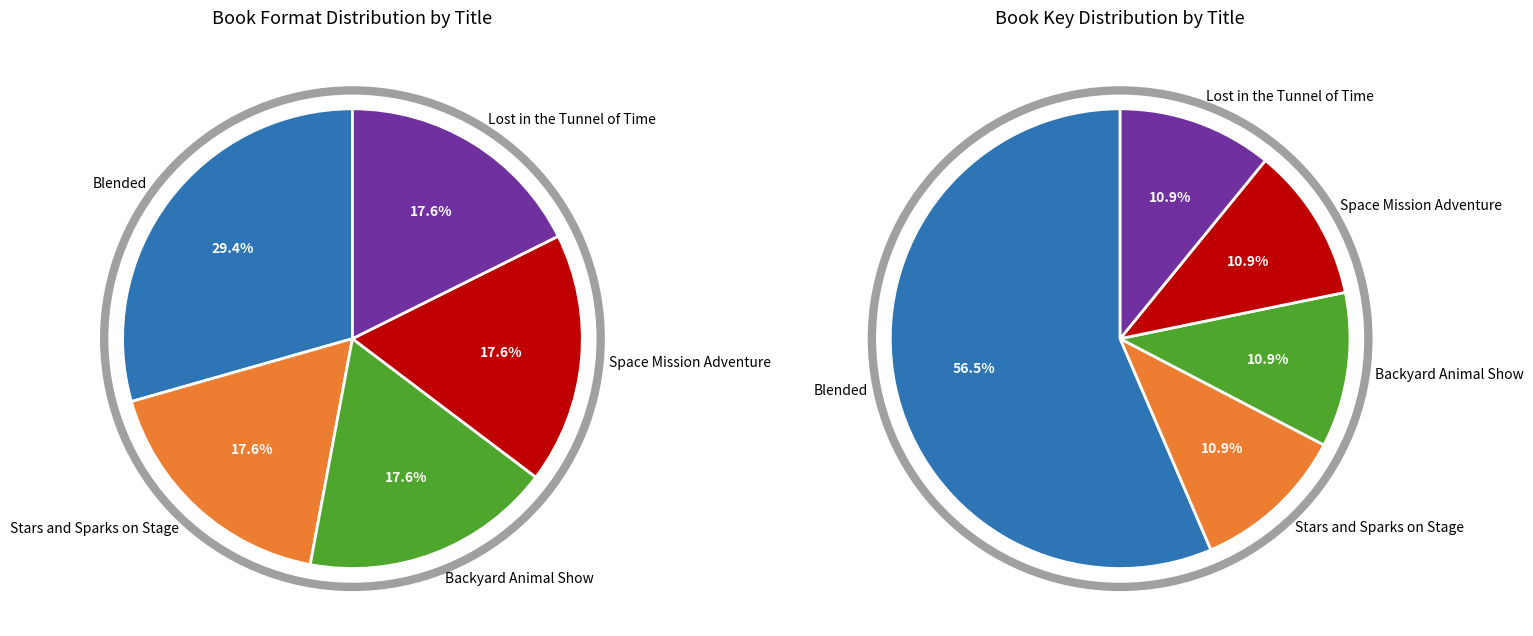

Combined, do Space Mission Adventure and Lost in the Tunnel of Time account for over 50%?

No